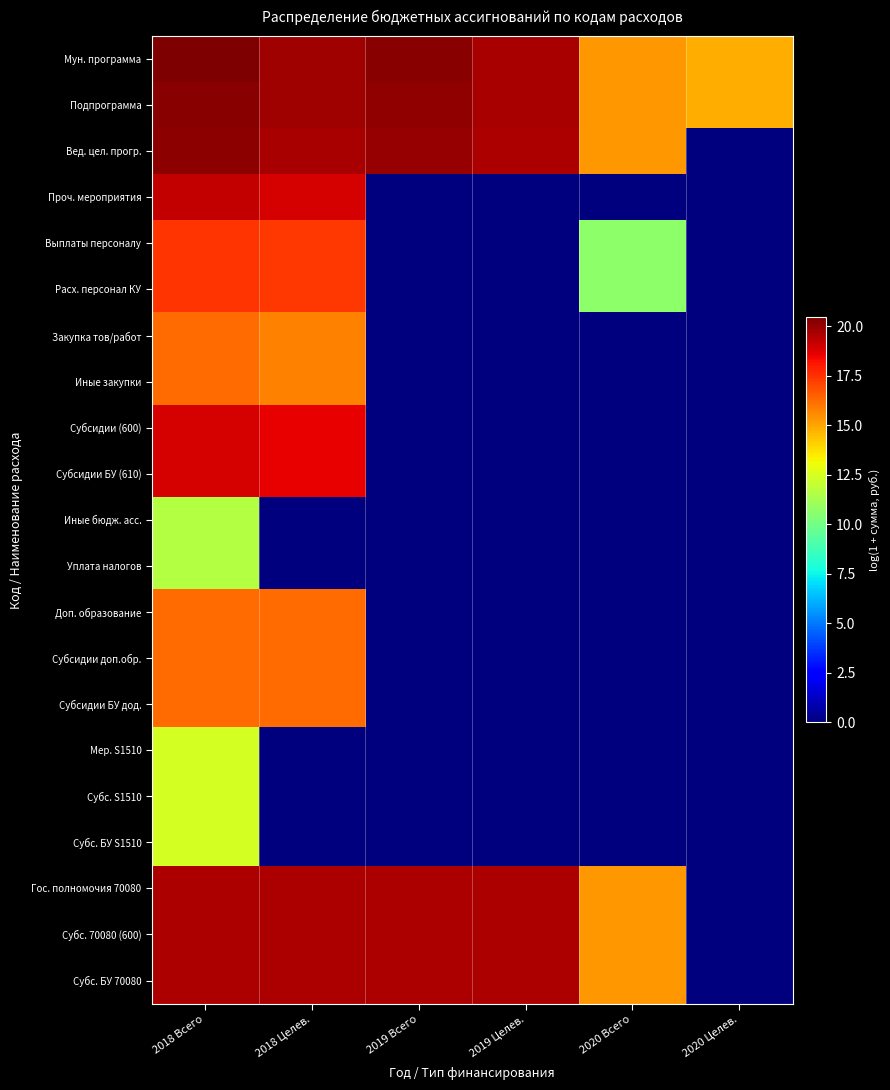

At how many categories does at least one series exceed 9?

6